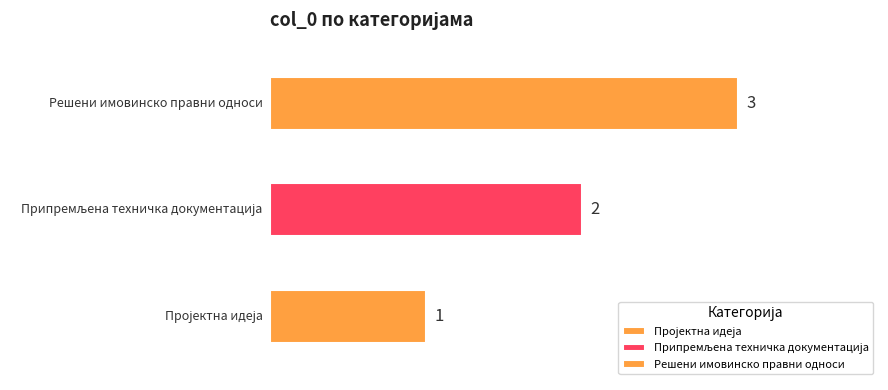

Which label corresponds to the largest value in the chart?

Решени имовинско правни односи